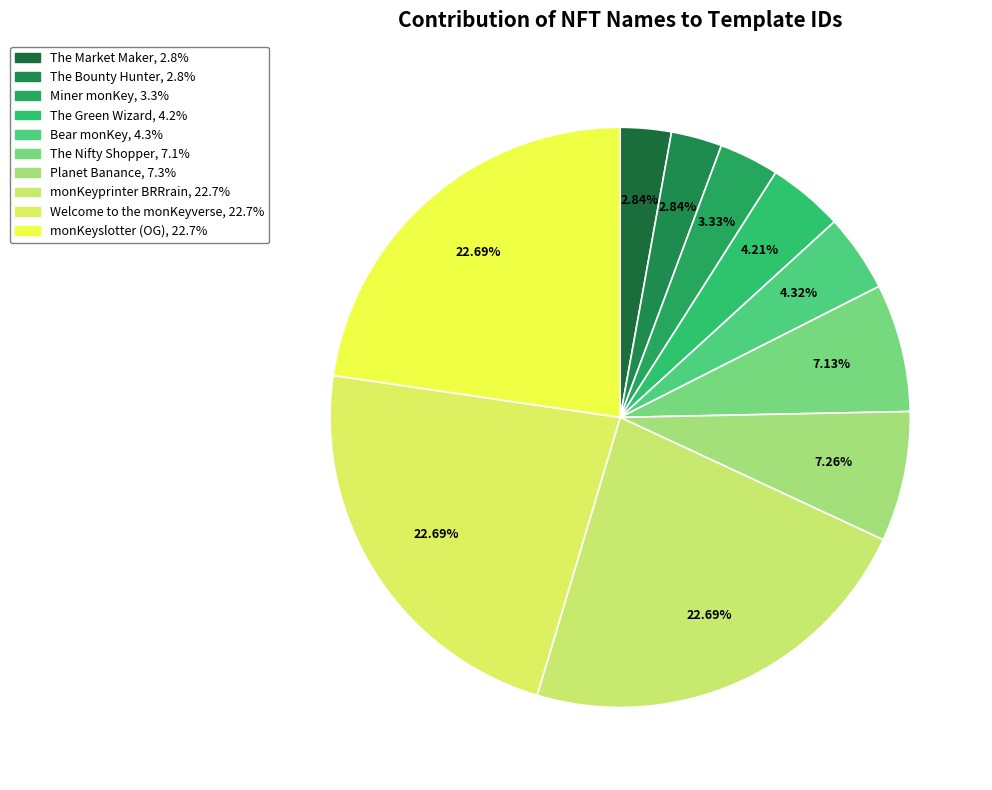

What is the ratio of the value at Miner monKey to the value at The Market Maker?

1.2